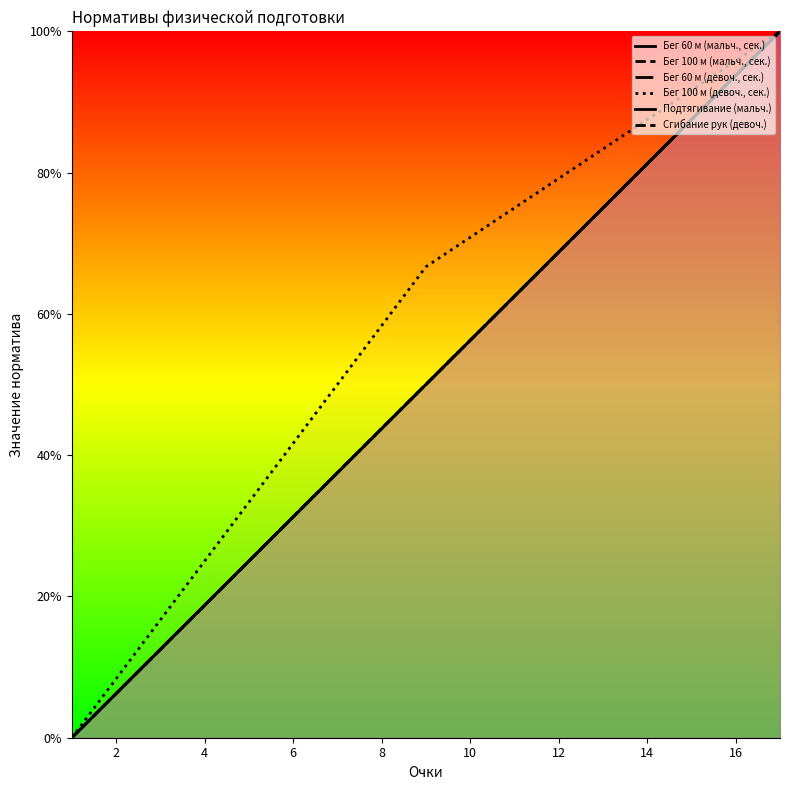

How many times do Бег 60 м (мальч., сек.) and Бег 60 м (девоч., сек.) cross each other?

2